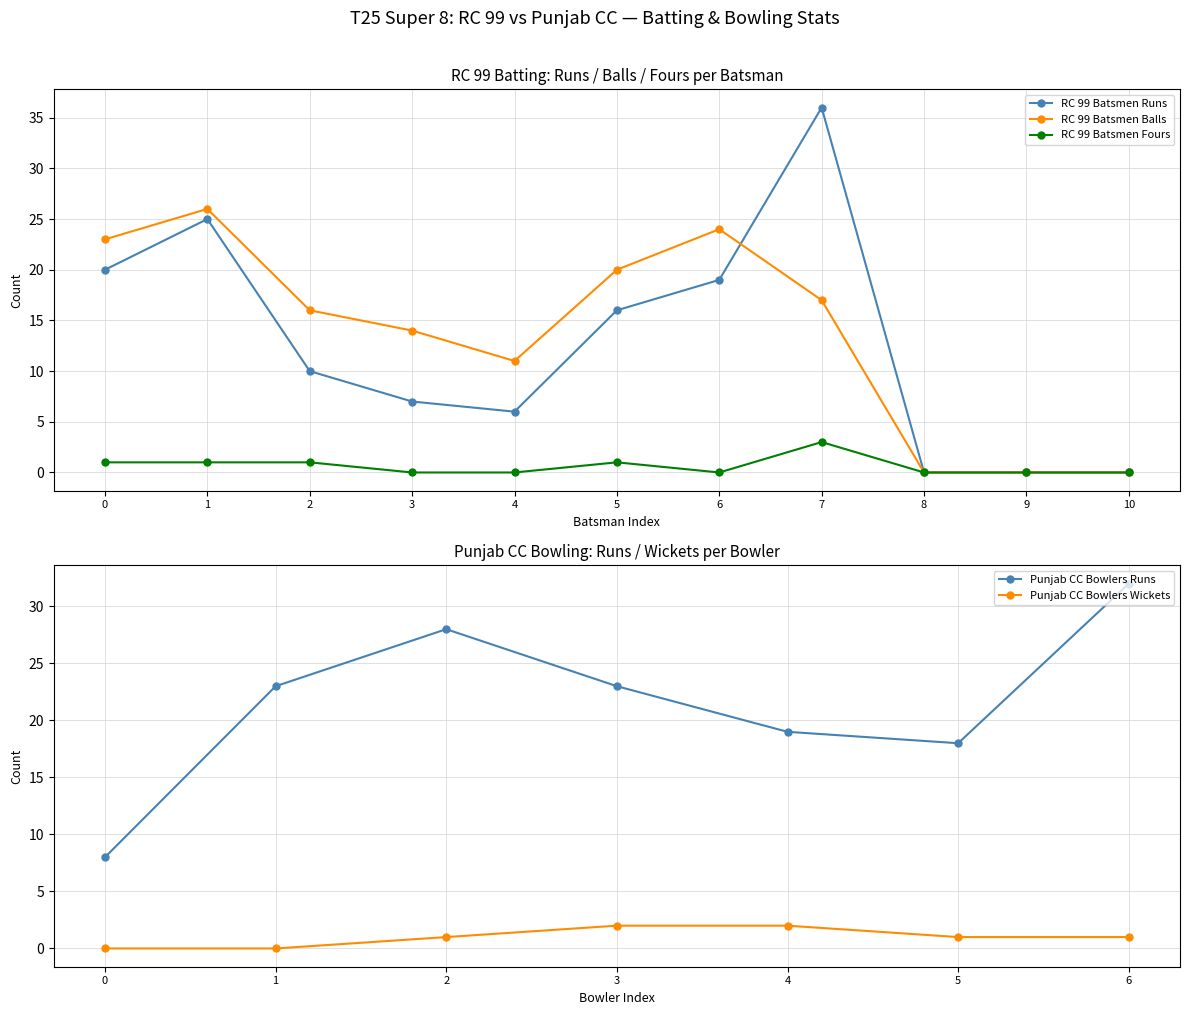

The RC 99 Batsmen Balls series shows 35 at 0. True or false?

False